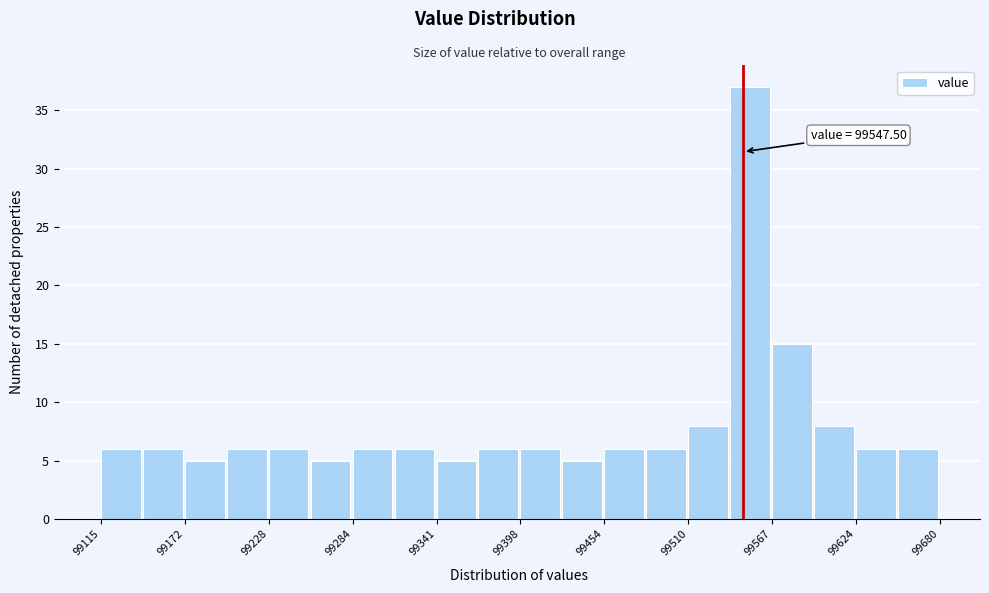

Around what value on the x-axis is the tallest bar? Give the approximate position of its centre, as read against the axis.

99550